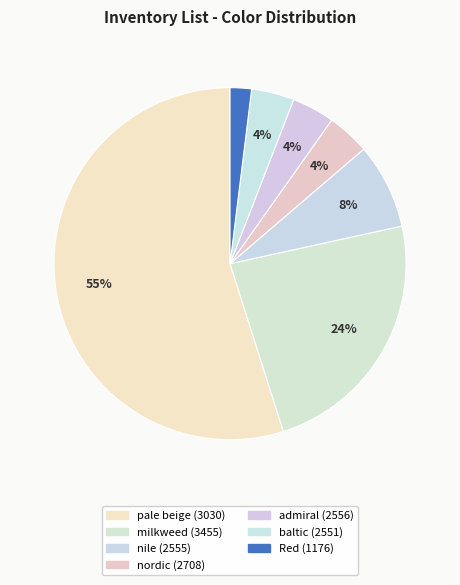

How many segments does this pie chart have?

7